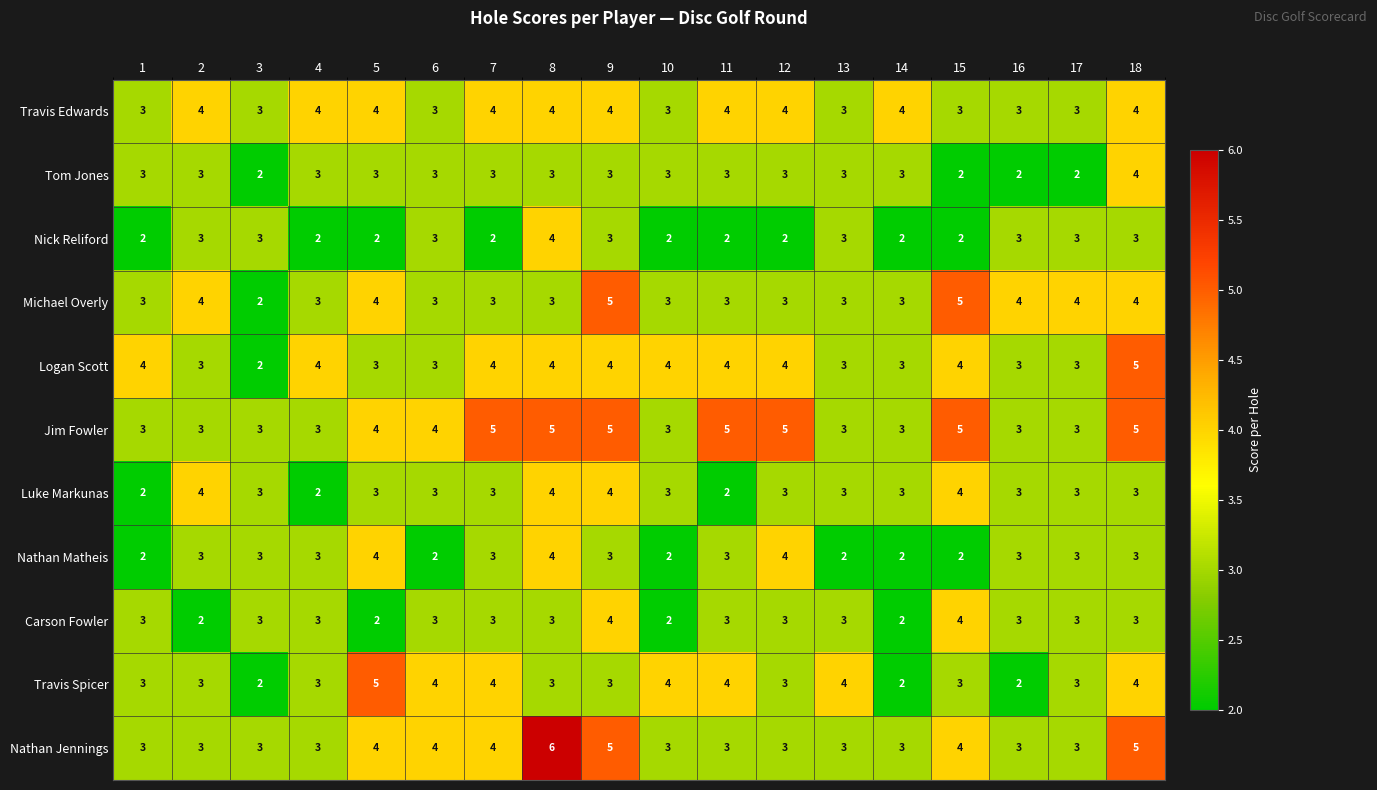

What is the greatest value displayed?

6